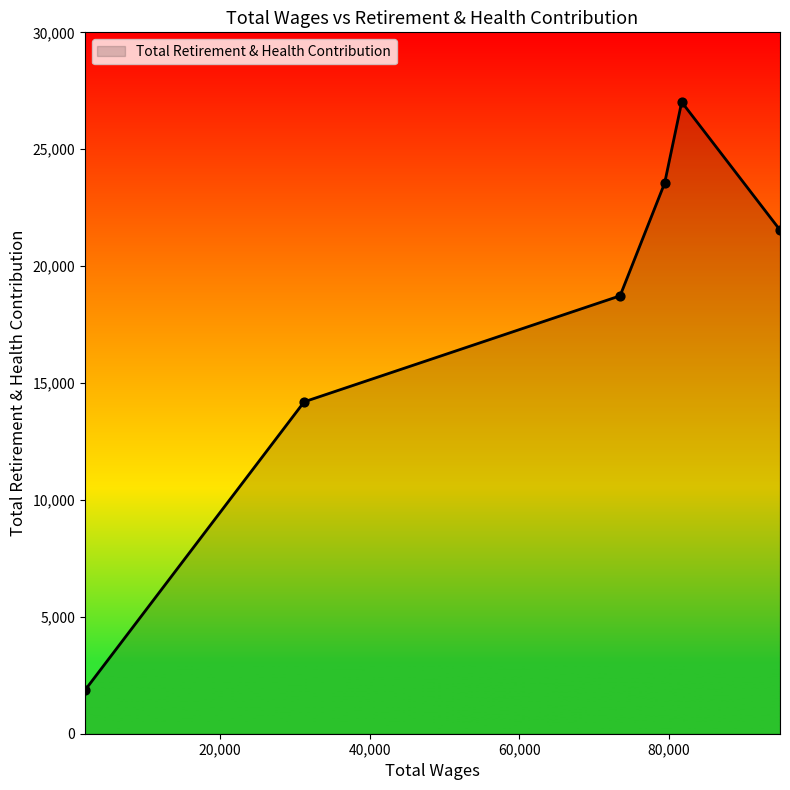

How many interior local peaks (higher than both neighbors) does the data have?

1